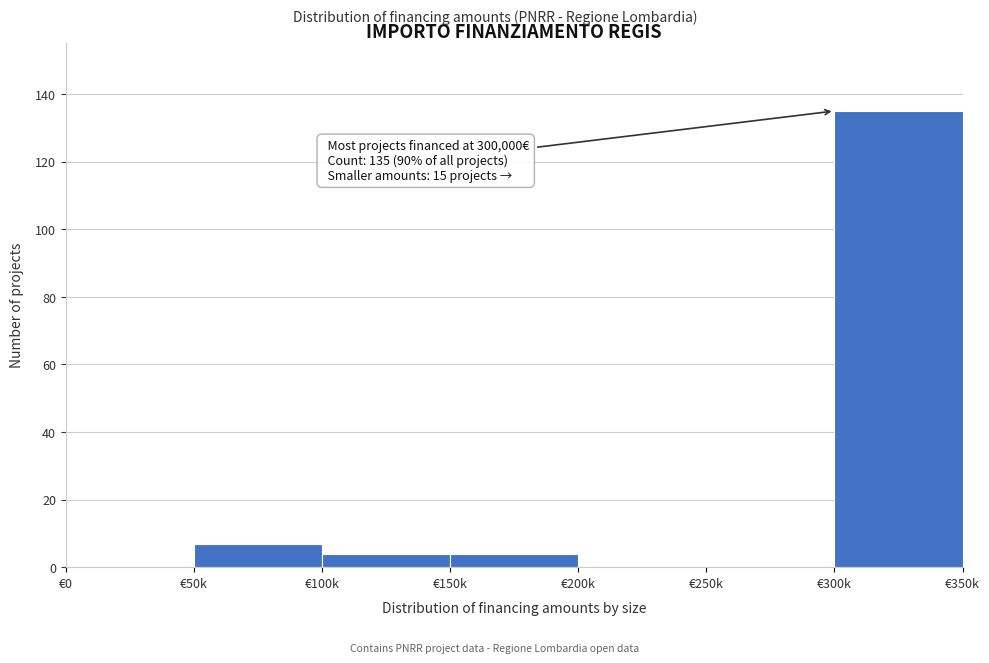

Reading left to right, transcribe all the data shown in this chart.

€0=0	€50k=7	€100k=4	€150k=4	€200k=0	€250k=0	€300k=135